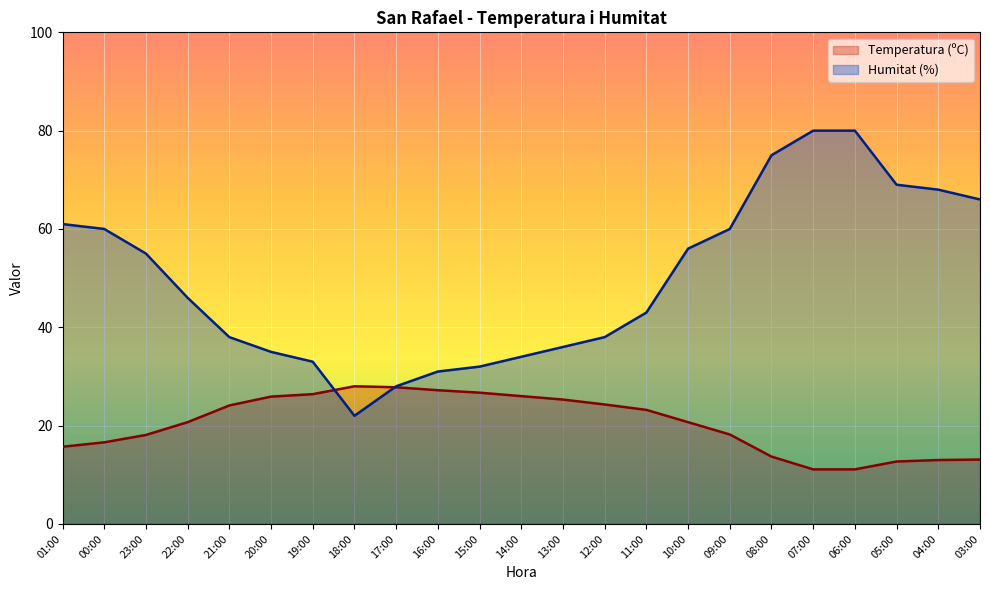

What is the label of the 16th point from the left?

10:00